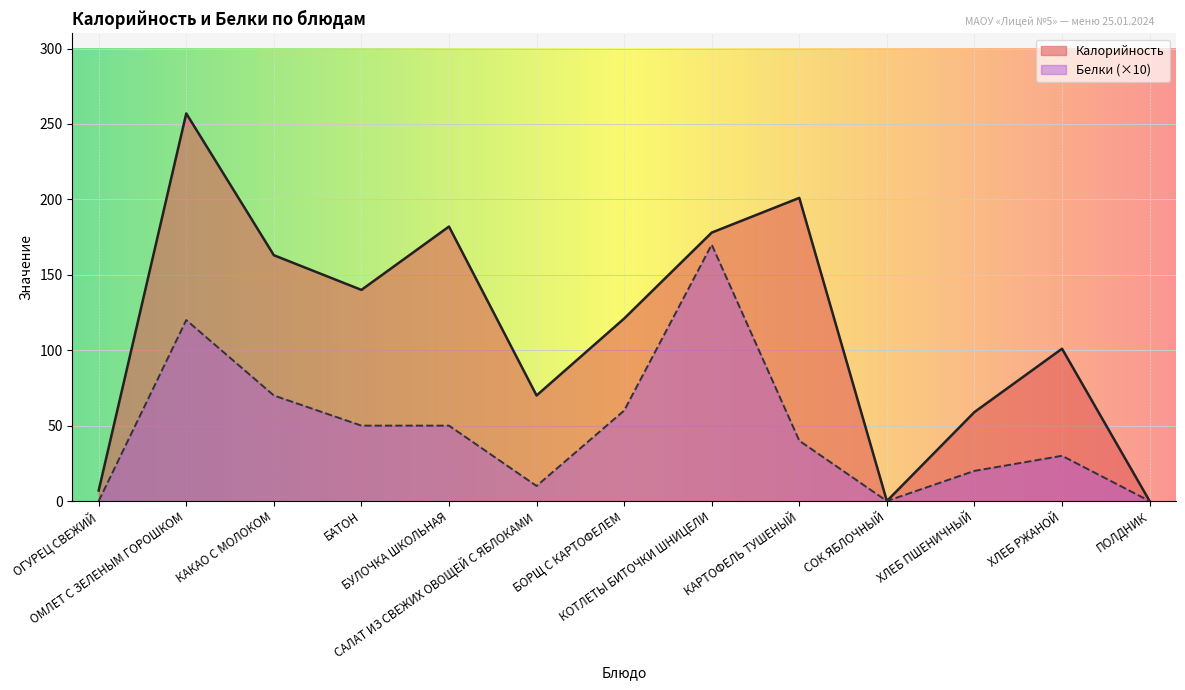

Count the number of data series in this chart.

2